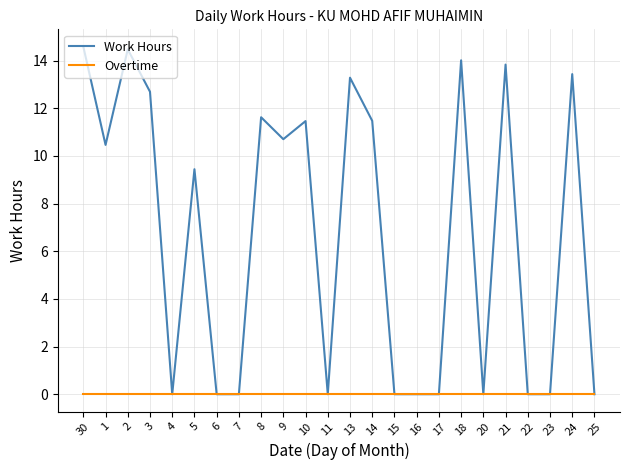

What is the total value across all series at 1?

10.5